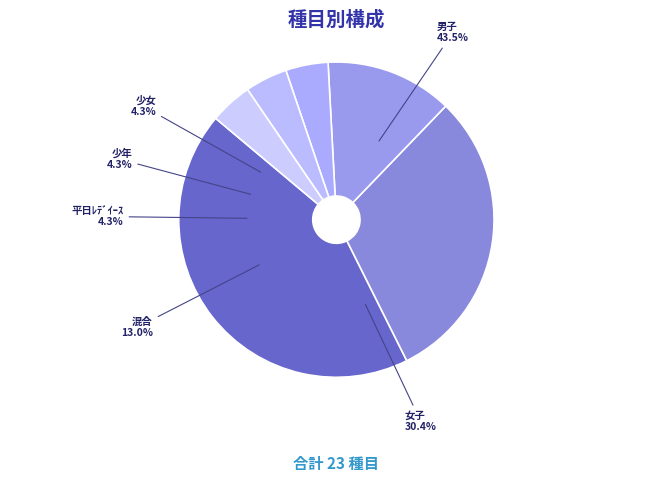

Count the number of slices in the pie.

6